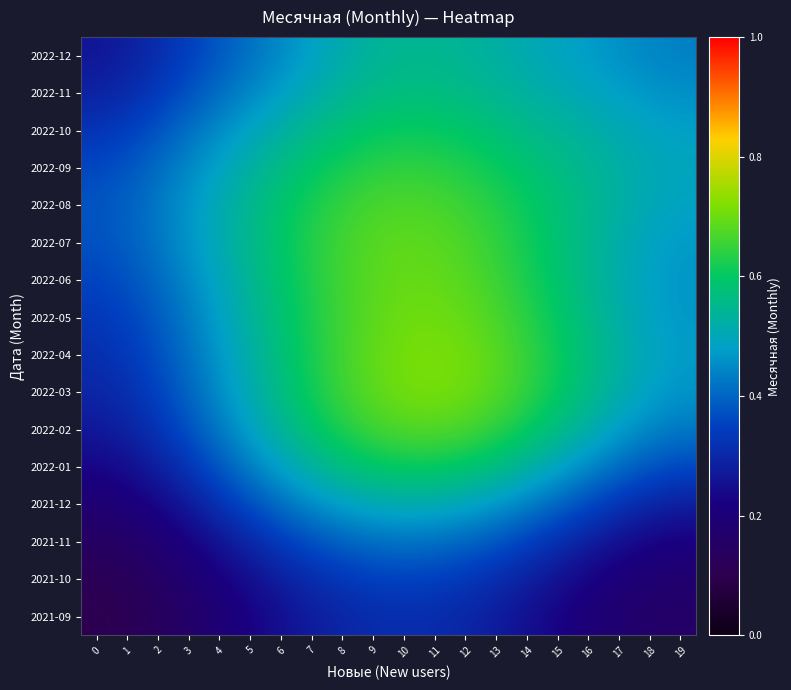

At 3, list the series in order from largest to smallest.

2022-08, 2022-07, 2022-06, 2022-09, 2022-05, 2022-04, 2022-10, 2022-03, 2022-02, 2022-11, 2022-12, 2022-01, 2021-12, 2021-11, 2021-10, 2021-09